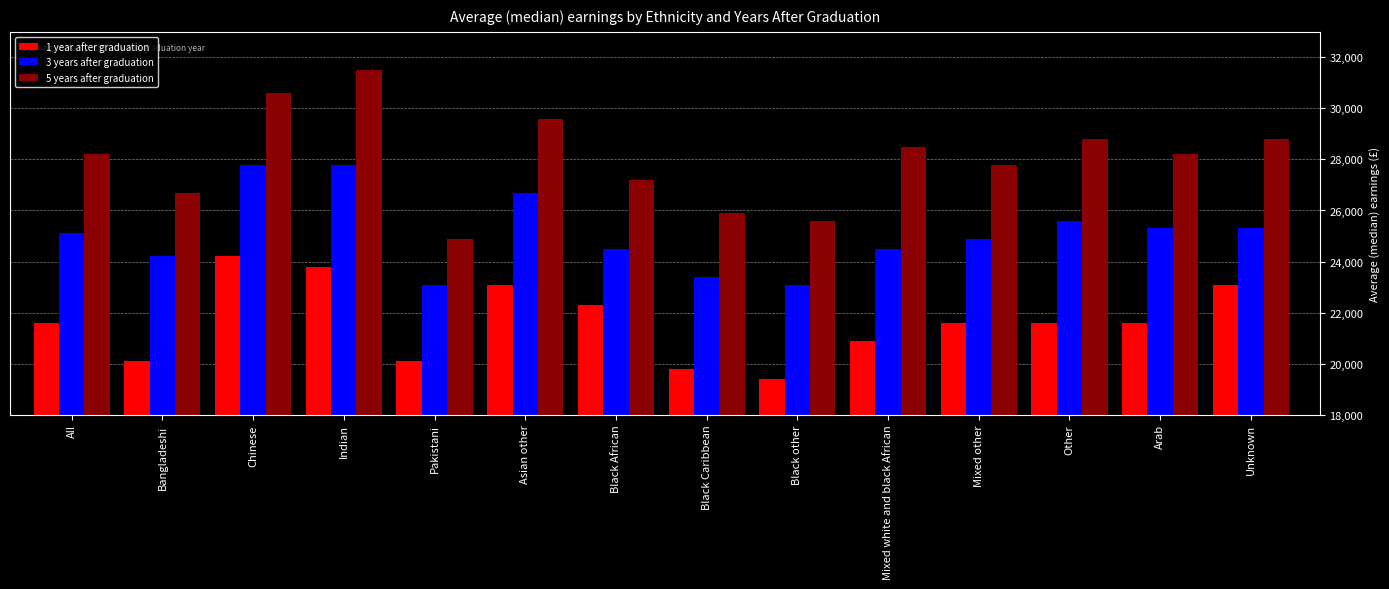

Which series changed the most between Indian and Black other?

5 years after graduation